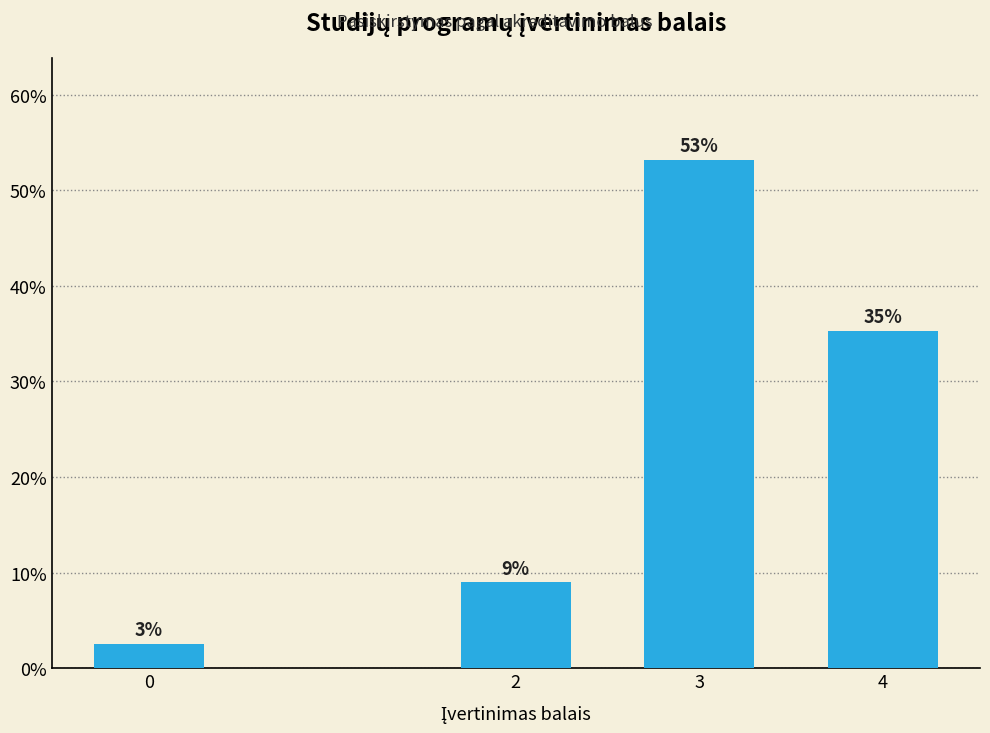

What is the approximate value at 3?

53.2